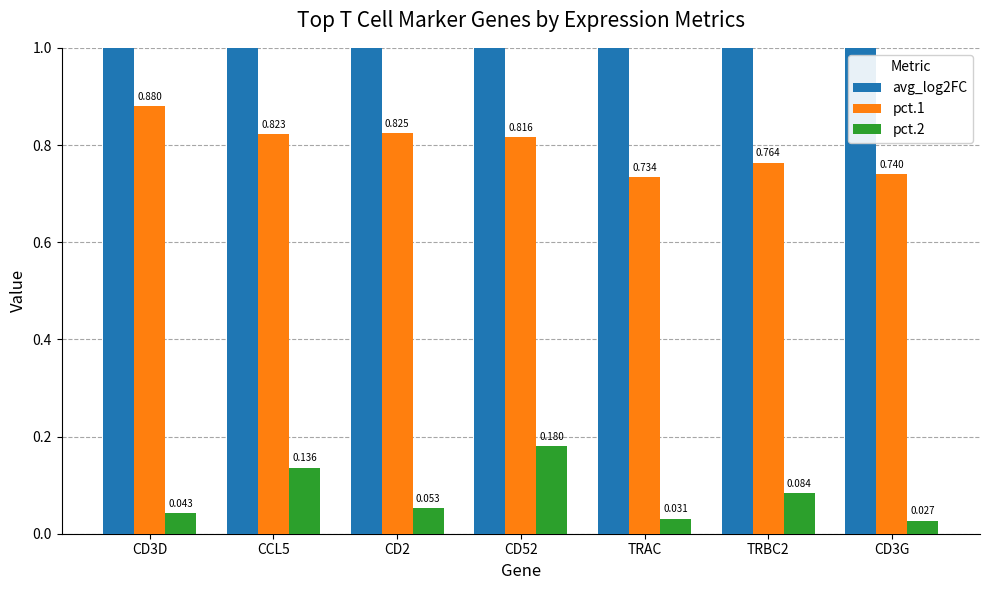

What are all the series names shown in the legend?

avg_log2FC, pct.1, pct.2